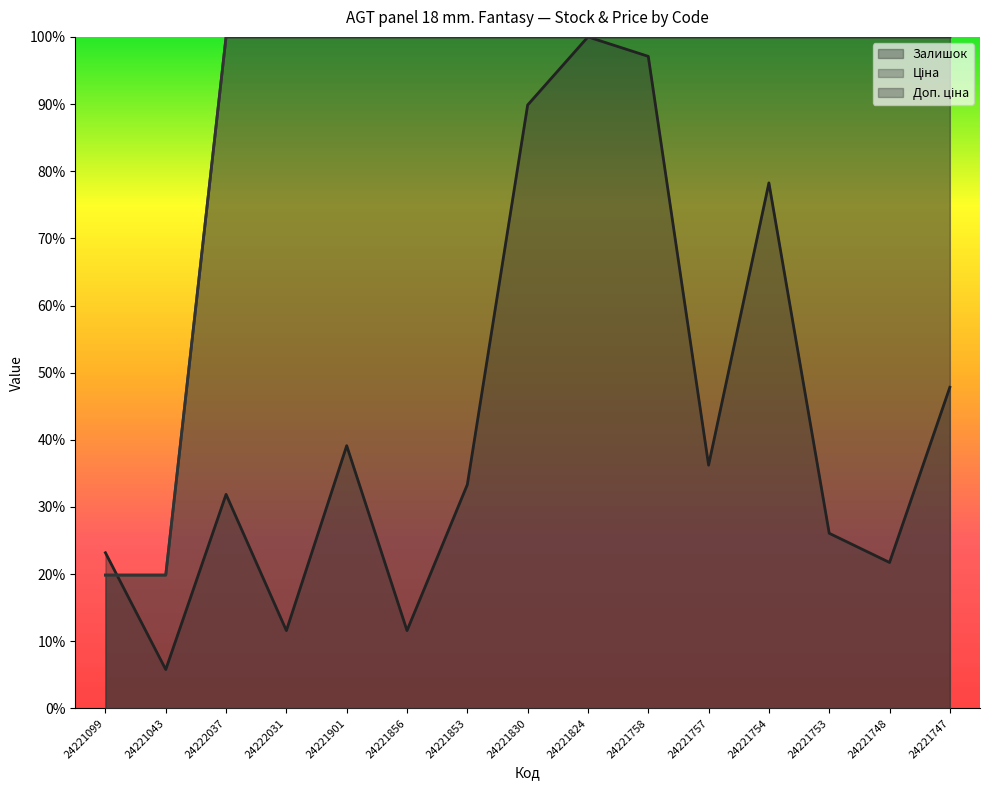

Does the chart display data point markers on the line(s)?

No